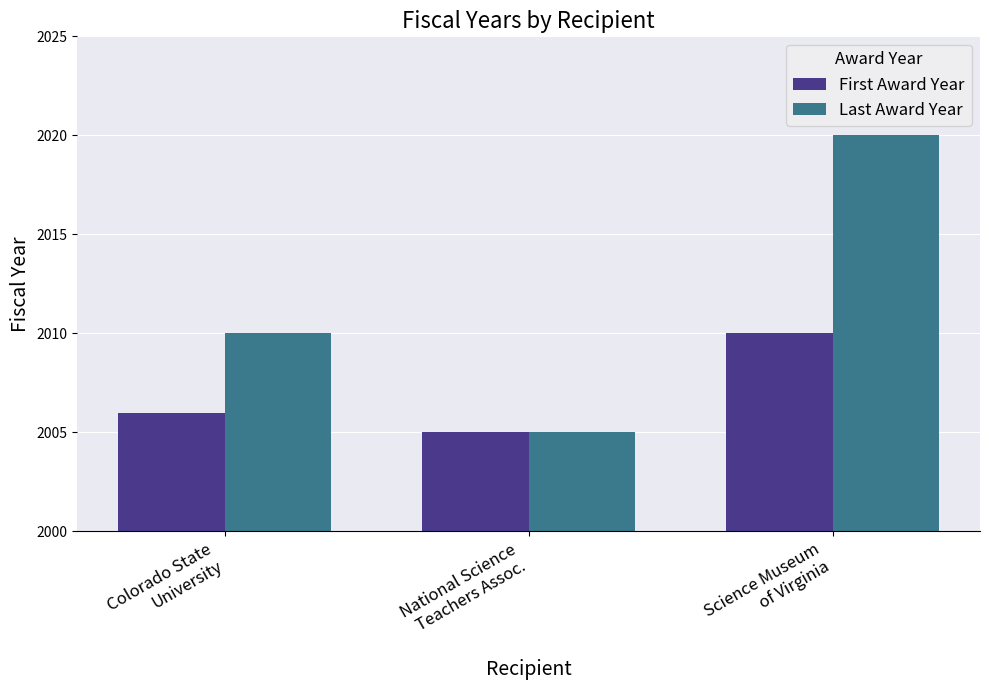

What is the minimum value shown in the chart?

2005